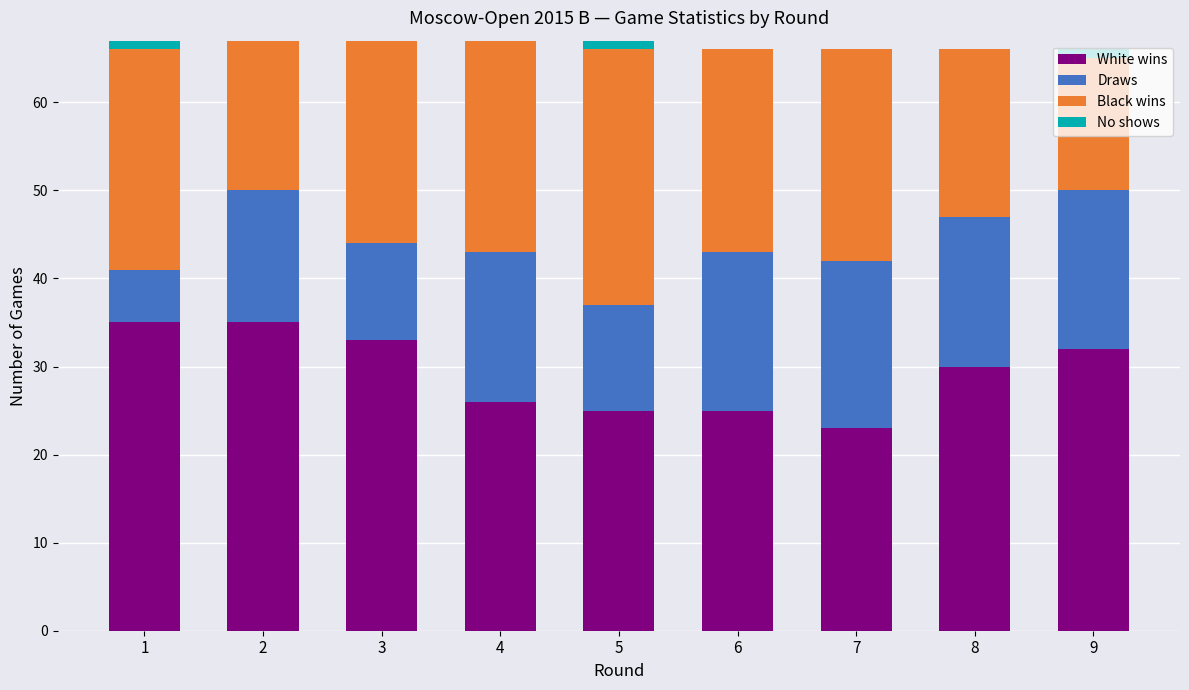

What is the maximum value for White wins?

35